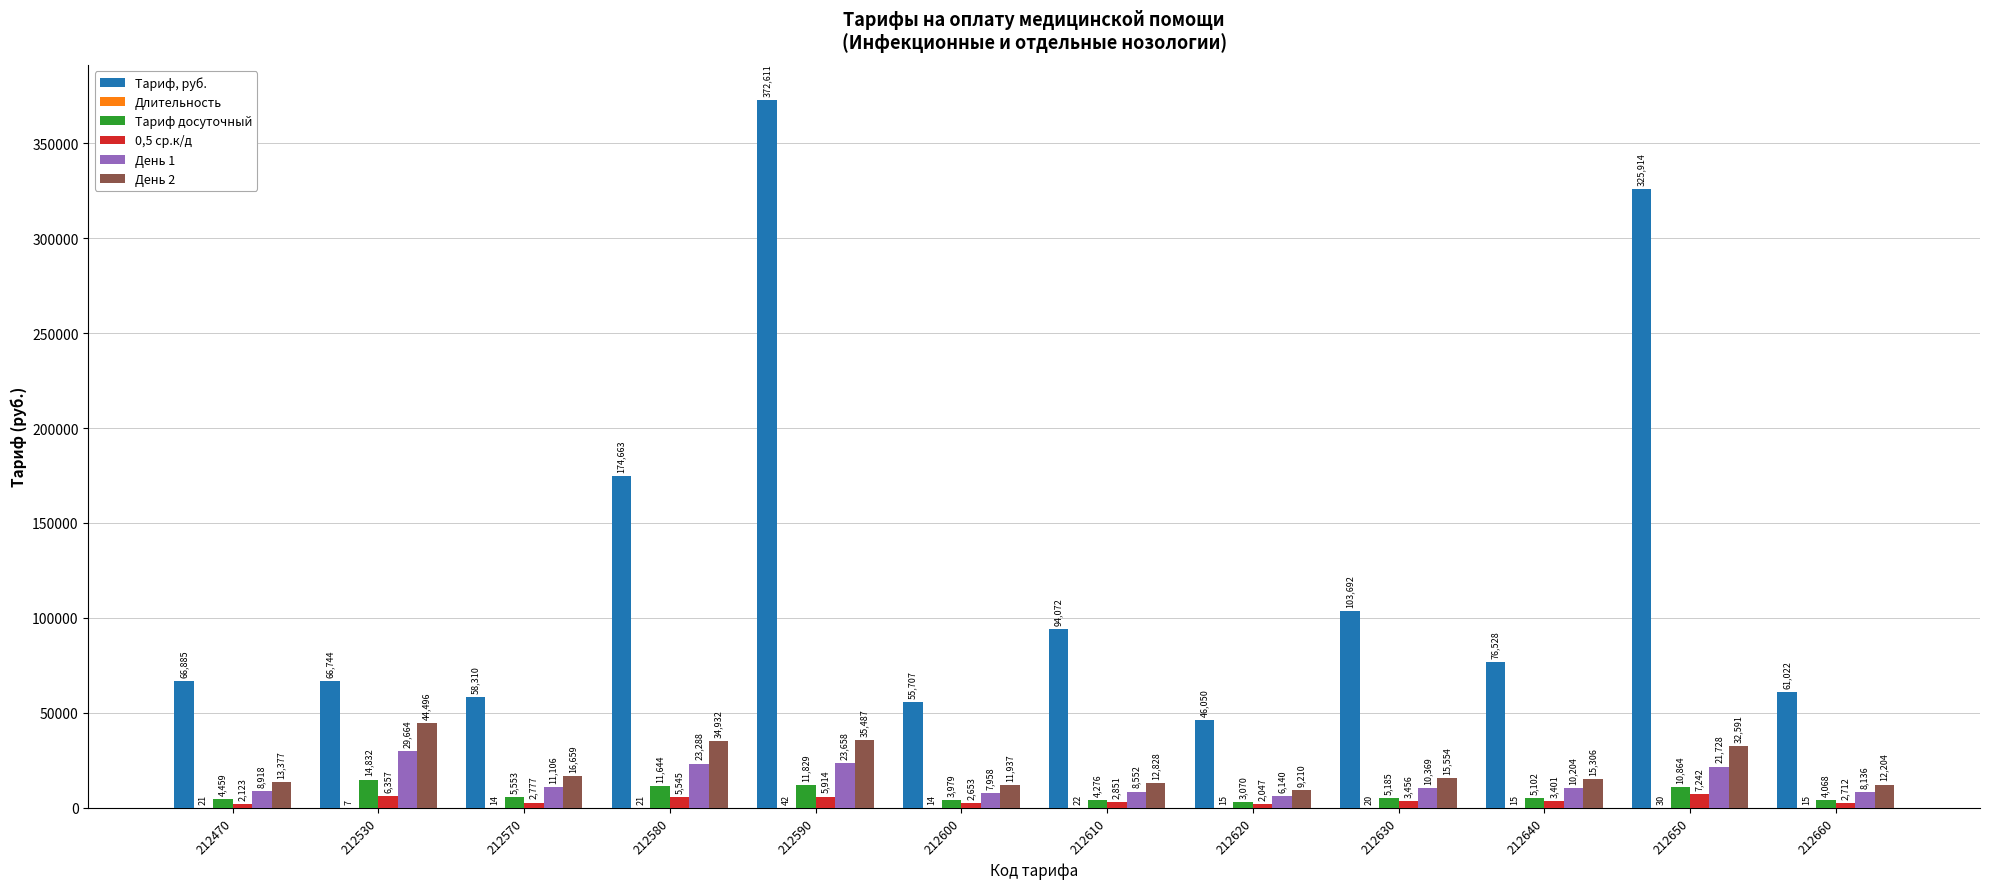

What is the highest value of the Тариф, руб. series?

372611.4